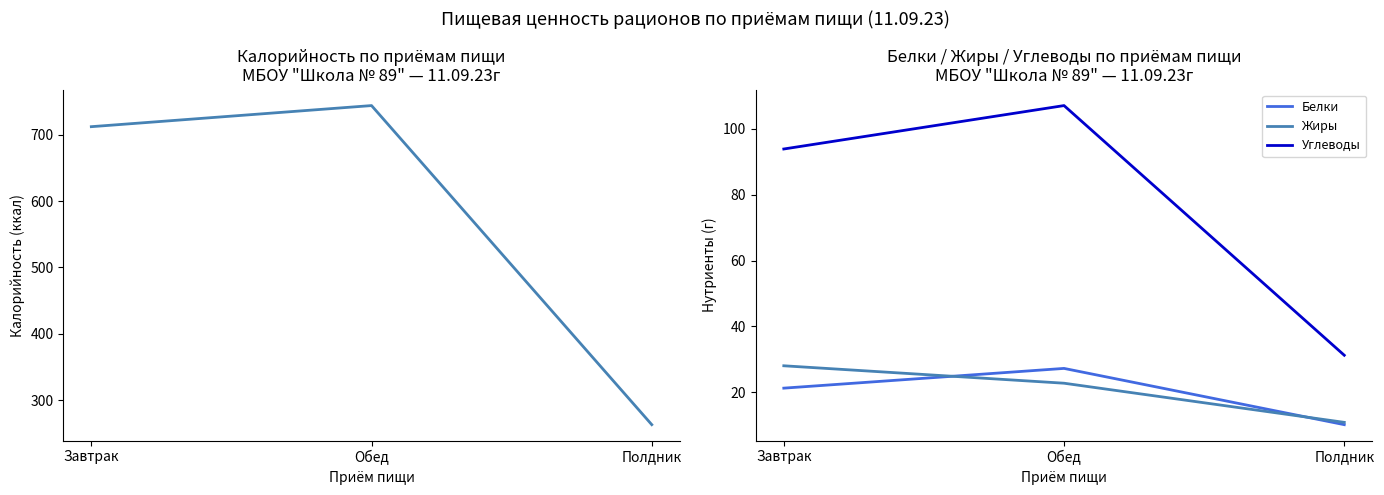

List the series in order of their peak value, lowest first.

Белки, Жиры, Углеводы, Калорийность